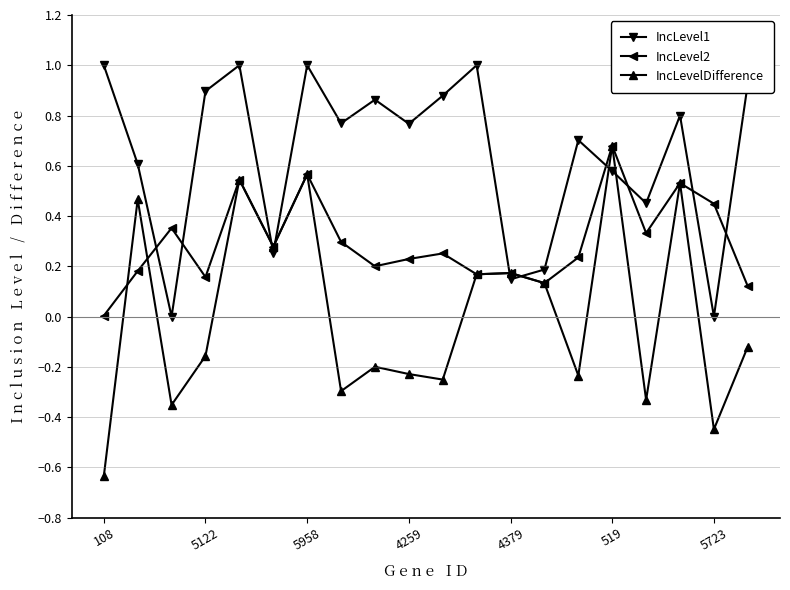

How many interior local valleys does the IncLevelDifference series have?

7